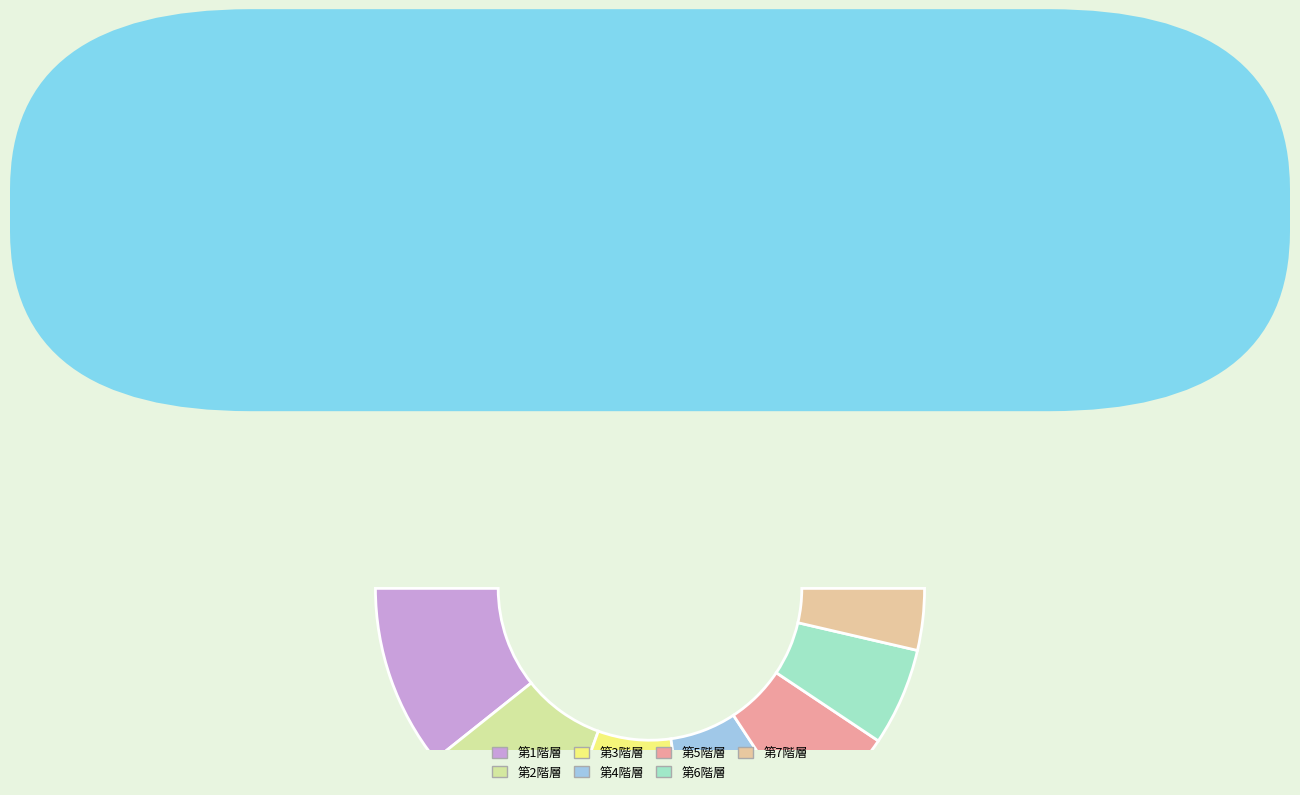

Is 第4階層 the majority of the pie?

No